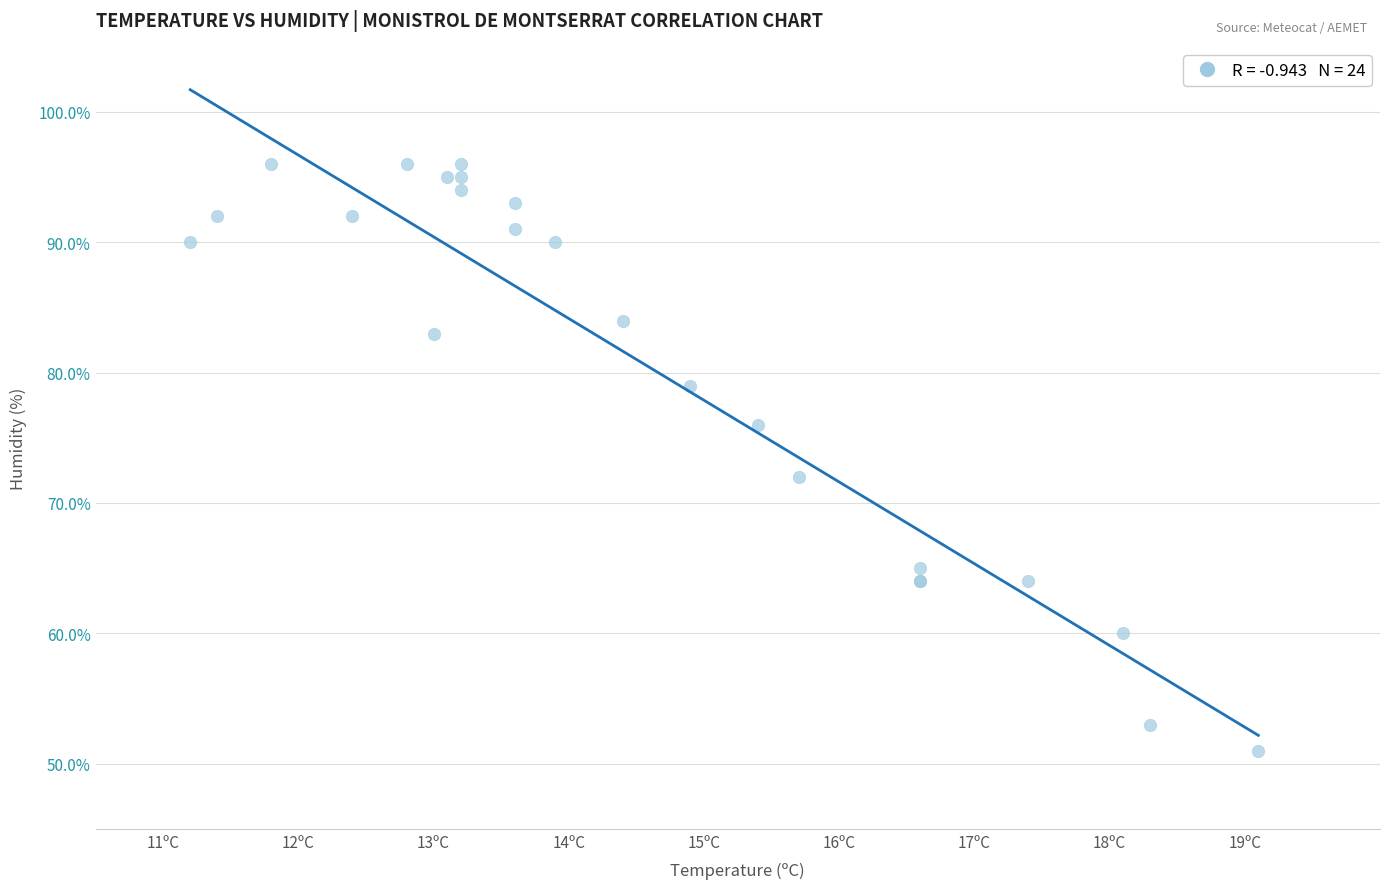

What Y value in the scatter plot is closest to 73?

72